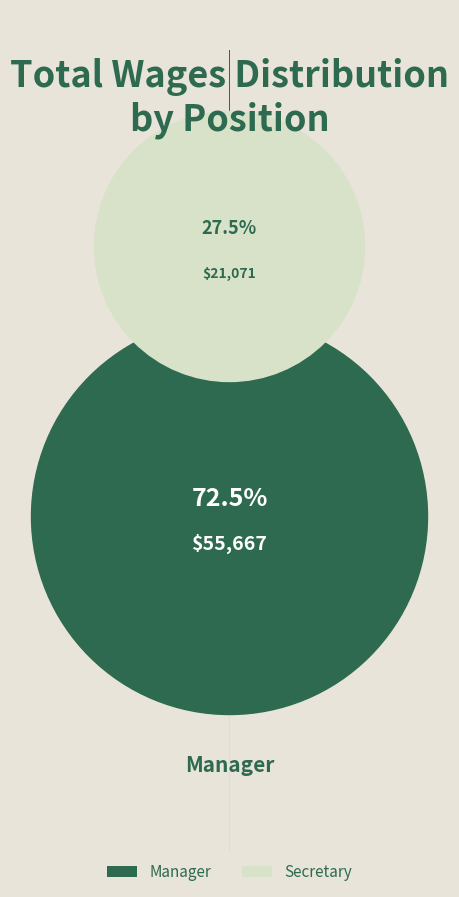

To the nearest percent, what is the combined percentage of Manager and Secretary?

100%